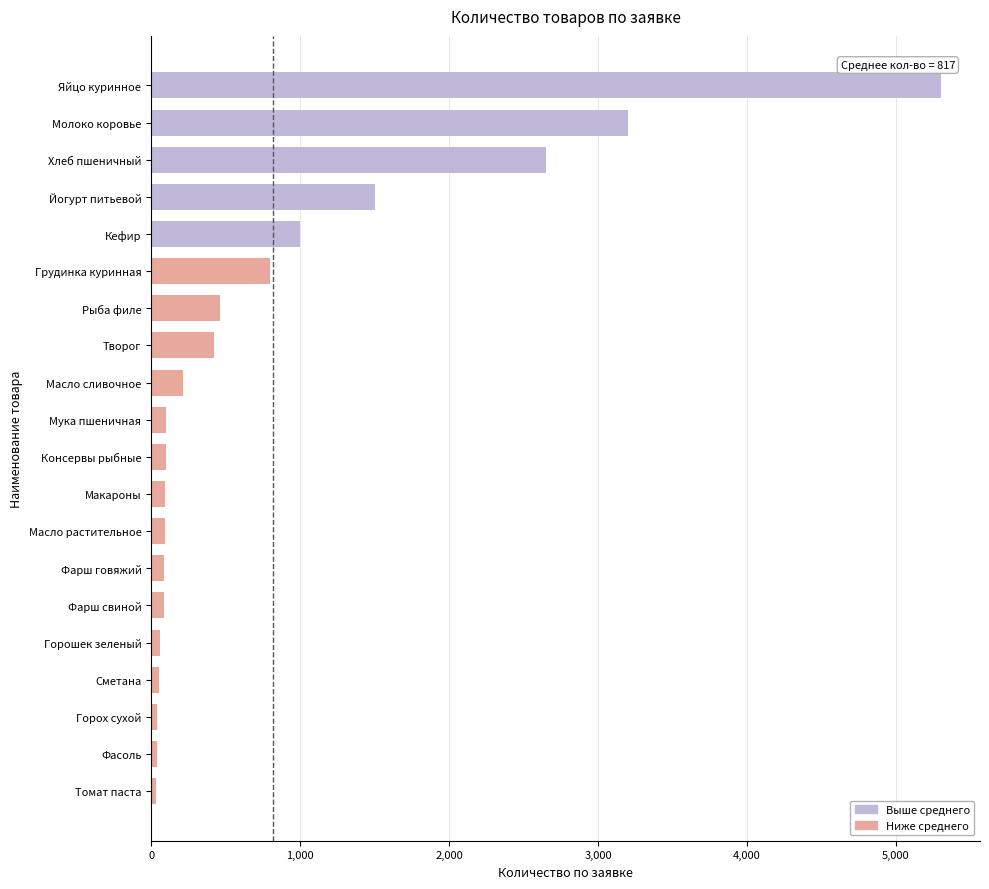

What is the minimum value shown in the chart?

35